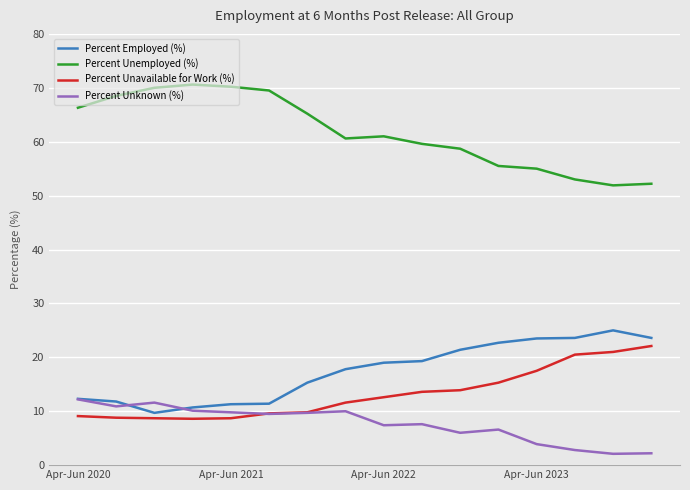

What is the minimum value shown in the chart?

2.1